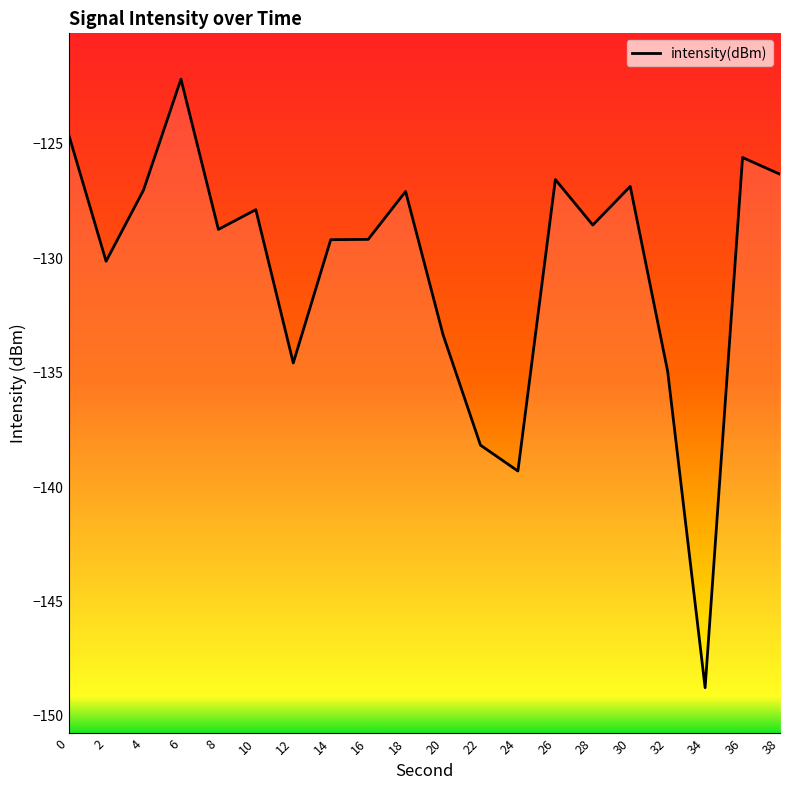

What is the difference between the values at 6 and 38?

4.2